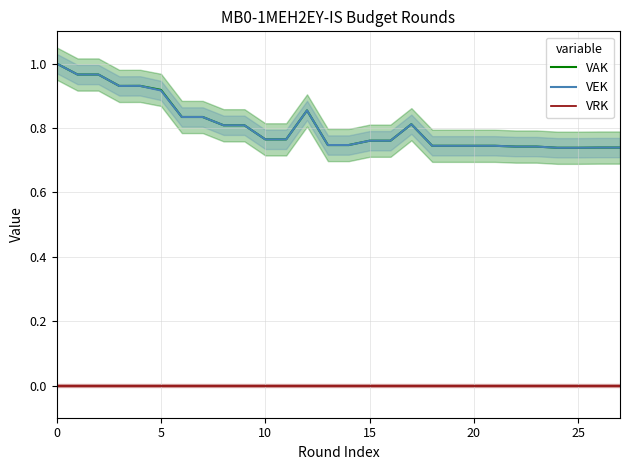

True or false: VAK and VRK cross at least once.

False